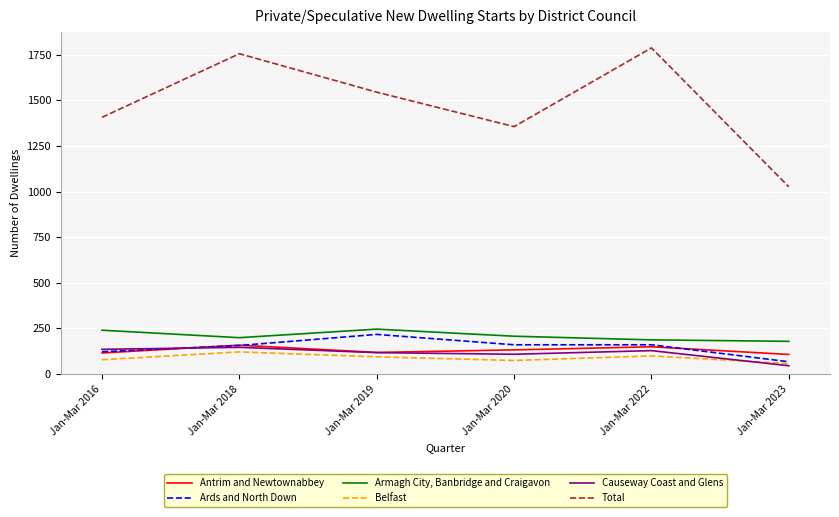

What is the sum of all Armagh City, Banbridge and Craigavon values?

1252